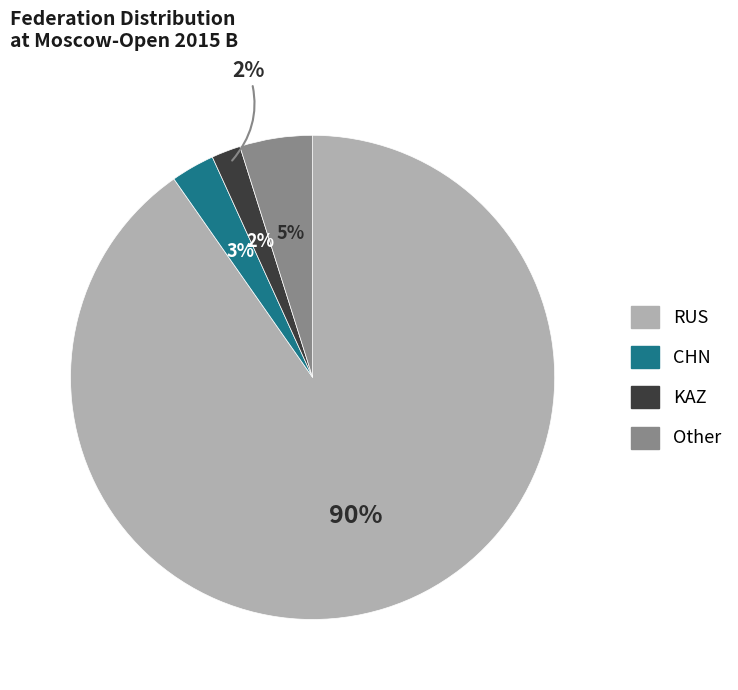

Is it true that KAZ is 13% of the pie?

False